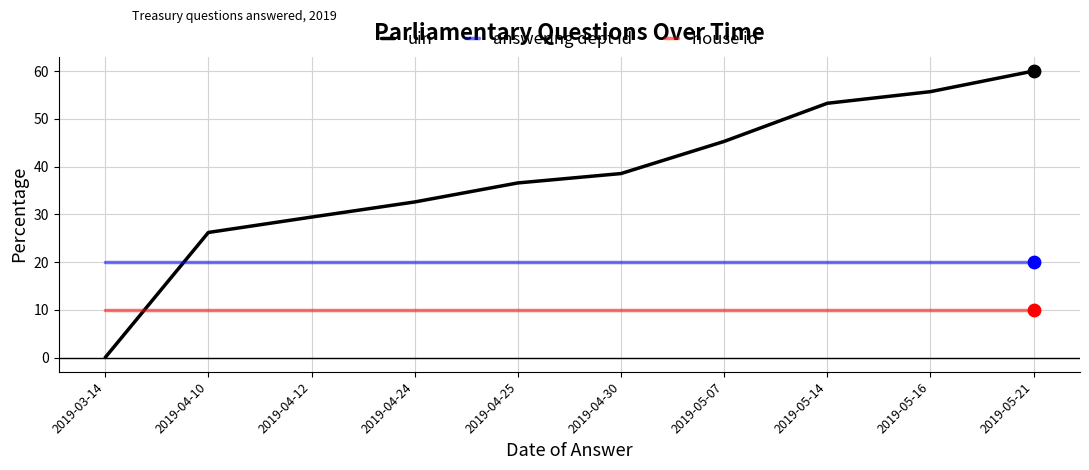

Which series has the largest total across all categories?

uin